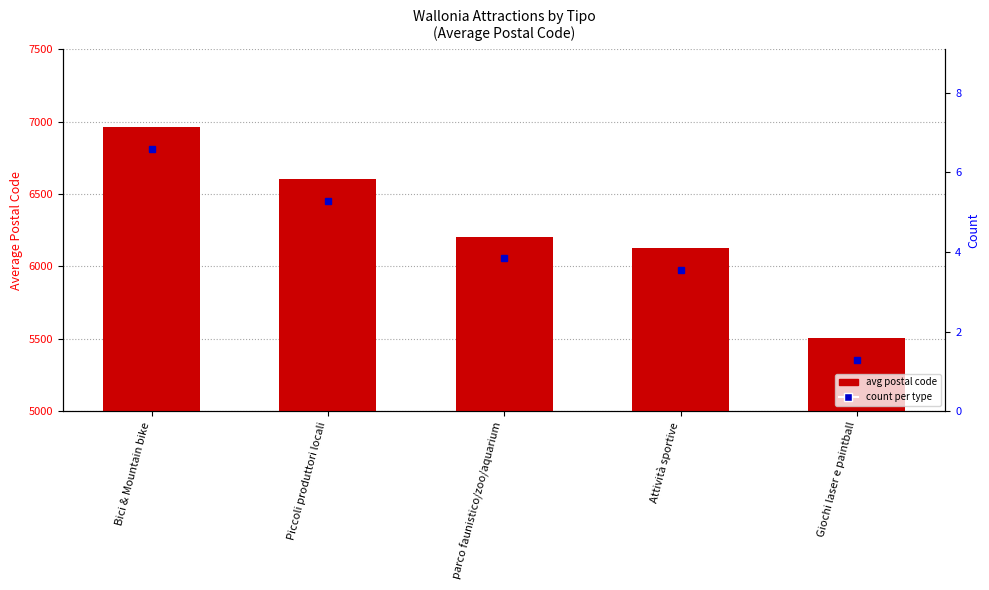

Reading left to right, extract all data points from this chart.

6963.5	6600.0	6205.0	6125.0	5503.0